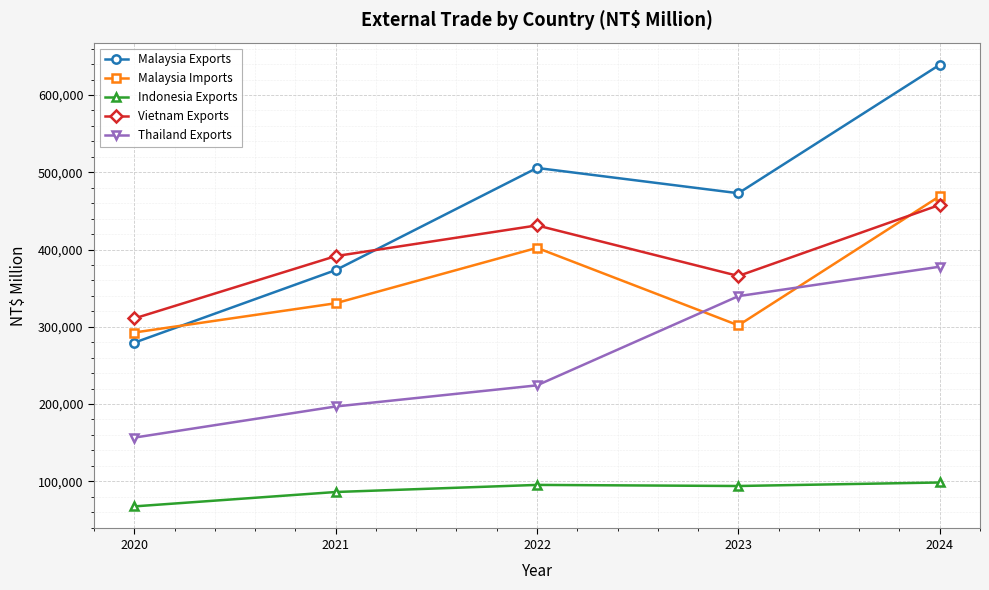

Between 2021 and 2022, which series saw the biggest shift?

Malaysia Exports